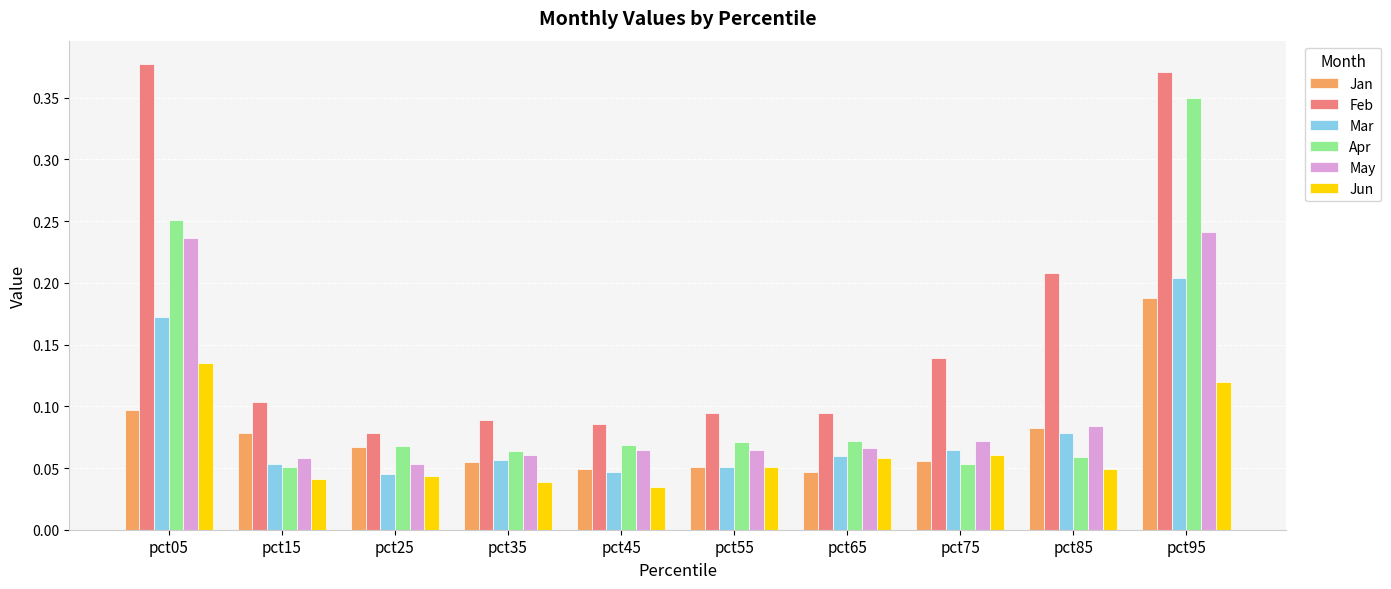

True or false: Apr has a value of 0.1 at pct05.

False